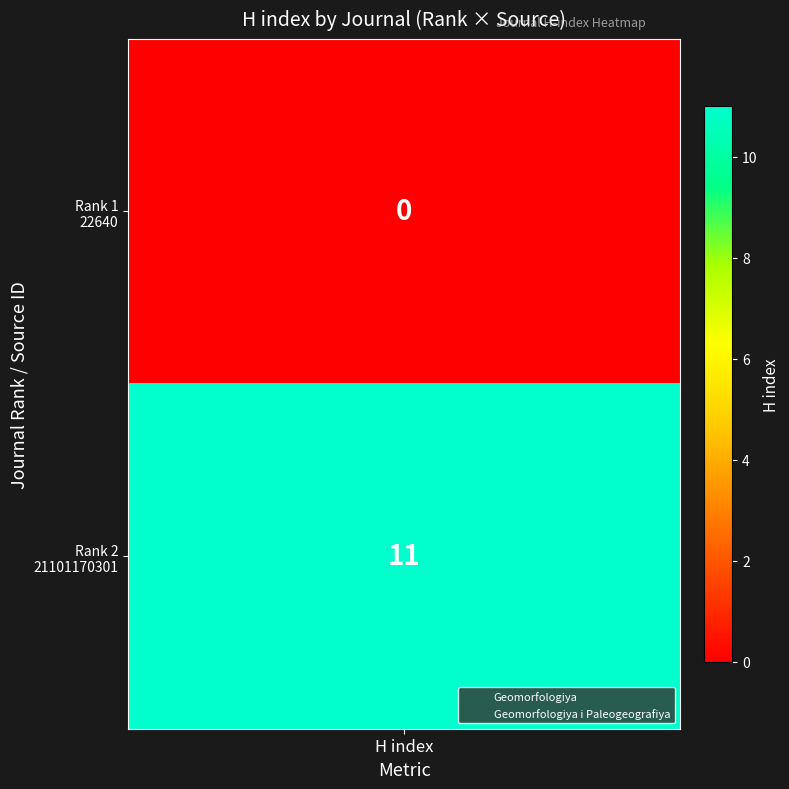

What is the sum of all Geomorfologiya values?

11